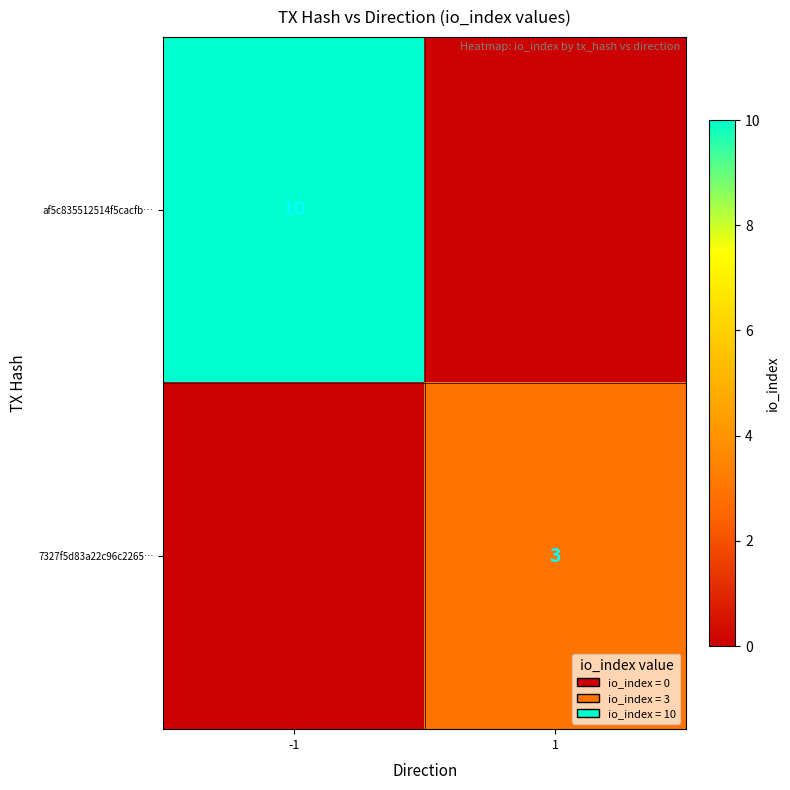

The value of af5c835512514f5cacfb… at -1 is 10. True or false?

True